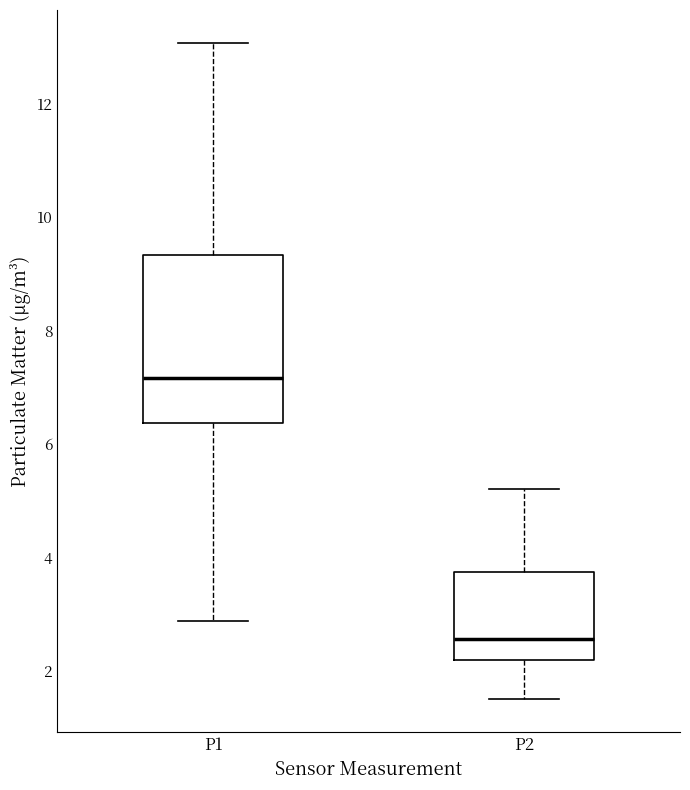

Which box's median line is the lowest?

P2